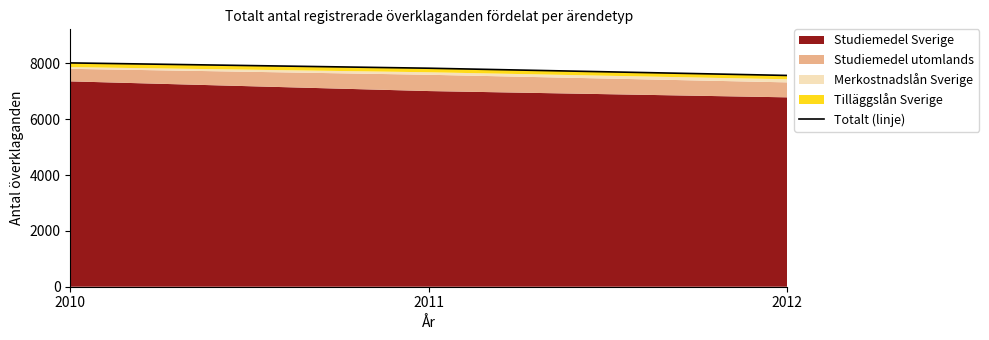

Reading right to left, extract all data points from this chart.

7566	7825	8015